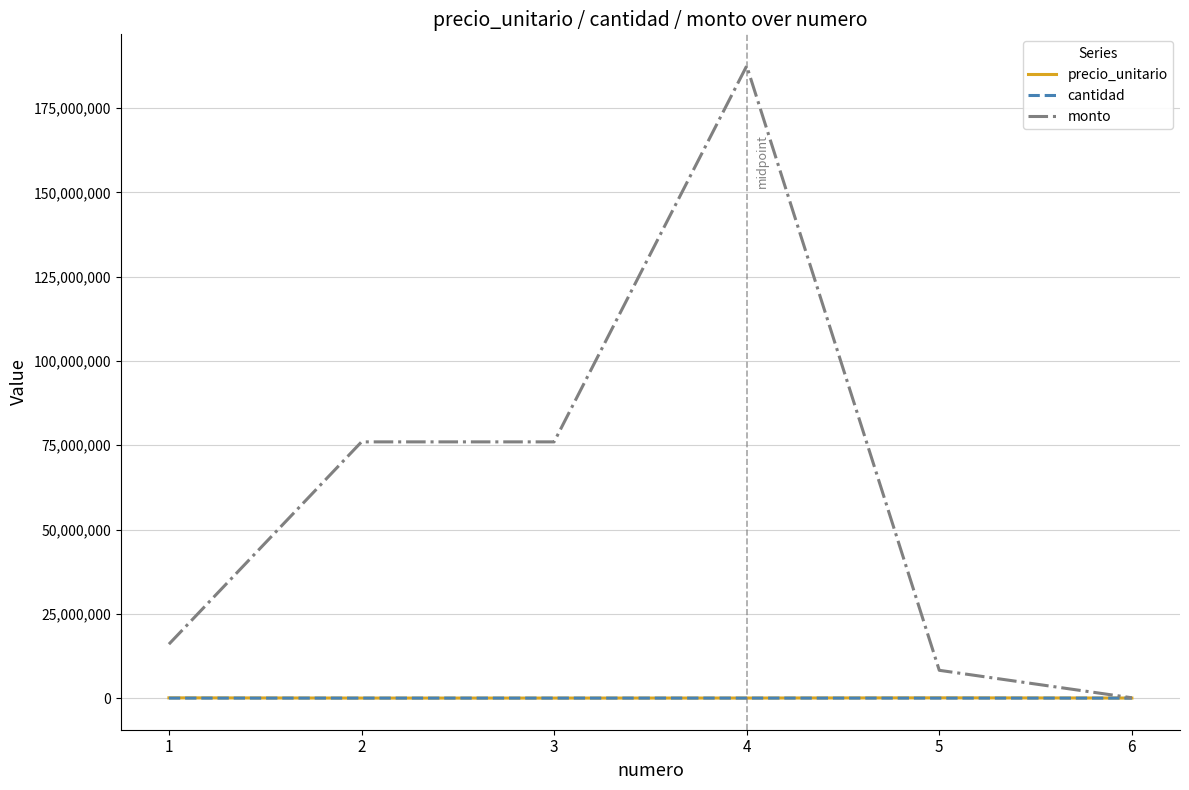

How many series are shown in this chart?

3